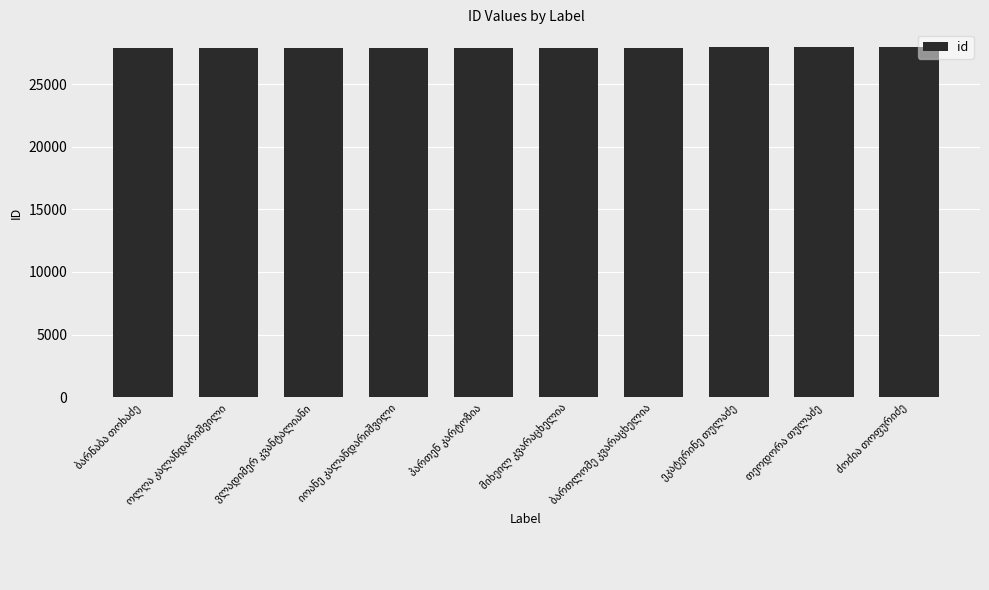

What is the value of the 9th bar from the left?

27989